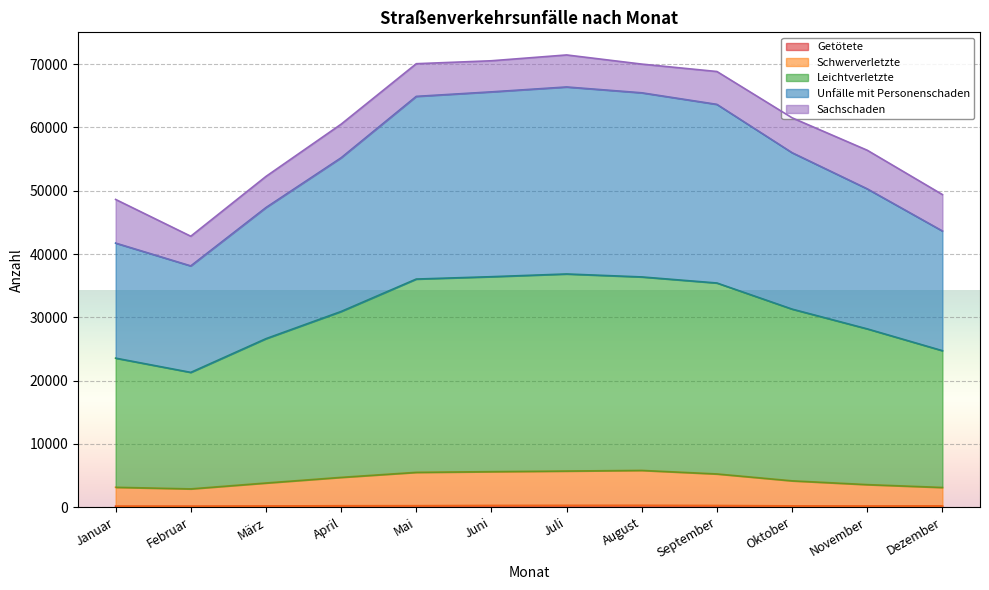

The value of Getötete at Februar is 173. True or false?

True